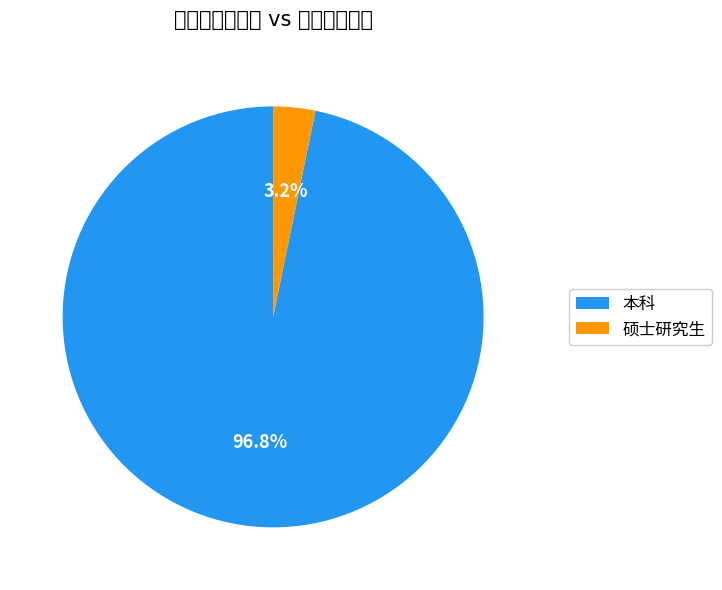

True or false: 硕士研究生 accounts for 3% of the total.

True